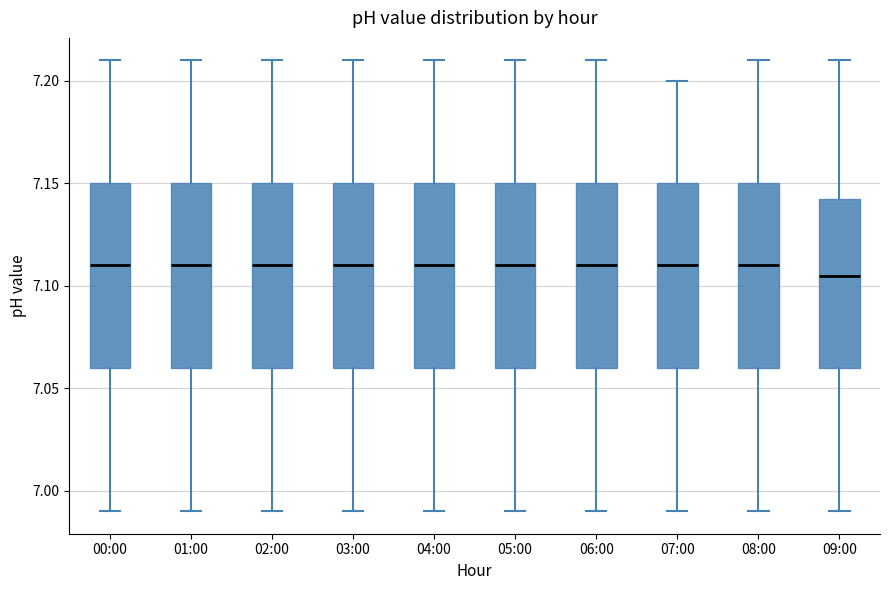

Reading left to right, read every box against the y-axis: the position of its median line, the range the box covers, and the ends of its whiskers. The values are not printed on the chart, so give them approximately, as read against the axis.

00:00: median 7.110, box 7.060 to 7.150, whiskers 6.990 to 7.210
01:00: median 7.110, box 7.060 to 7.150, whiskers 6.990 to 7.210
02:00: median 7.110, box 7.060 to 7.150, whiskers 6.990 to 7.210
03:00: median 7.110, box 7.060 to 7.150, whiskers 6.990 to 7.210
04:00: median 7.110, box 7.060 to 7.150, whiskers 6.990 to 7.210
05:00: median 7.110, box 7.060 to 7.150, whiskers 6.990 to 7.210
06:00: median 7.110, box 7.060 to 7.150, whiskers 6.990 to 7.210
07:00: median 7.110, box 7.060 to 7.150, whiskers 6.990 to 7.200
08:00: median 7.110, box 7.060 to 7.150, whiskers 6.990 to 7.210
09:00: median 7.105, box 7.060 to 7.145, whiskers 6.990 to 7.210